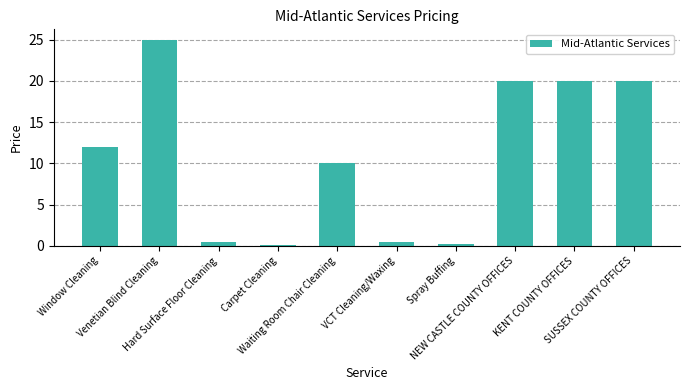

What is the maximum value shown in the chart?

25.0